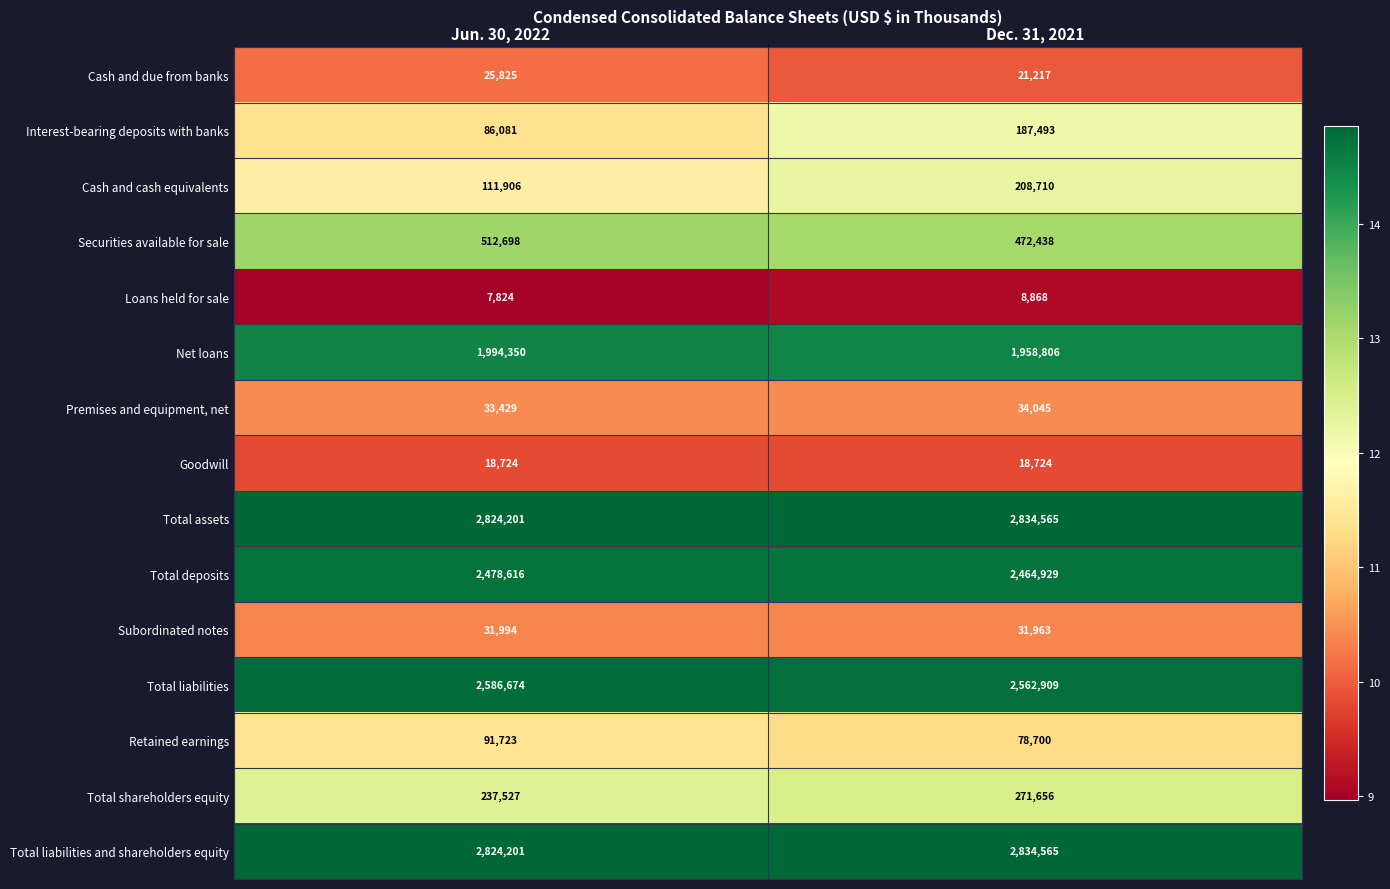

Where is Premises and equipment, net nearest to the value 33737?

Jun. 30, 2022